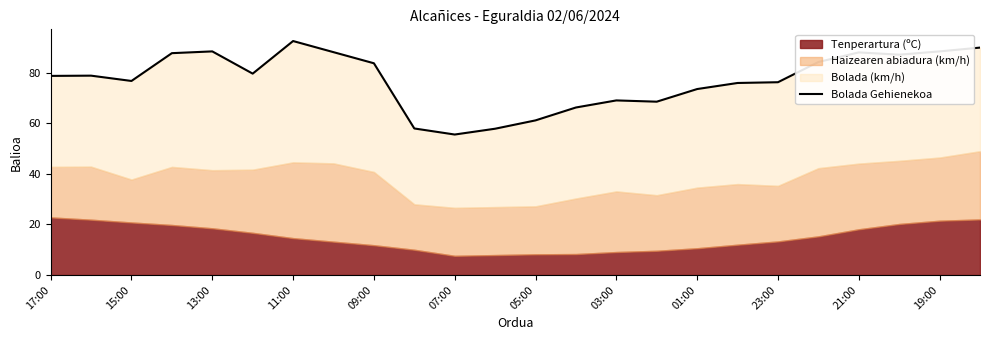

What is the difference between the maximum and minimum values?

37.0